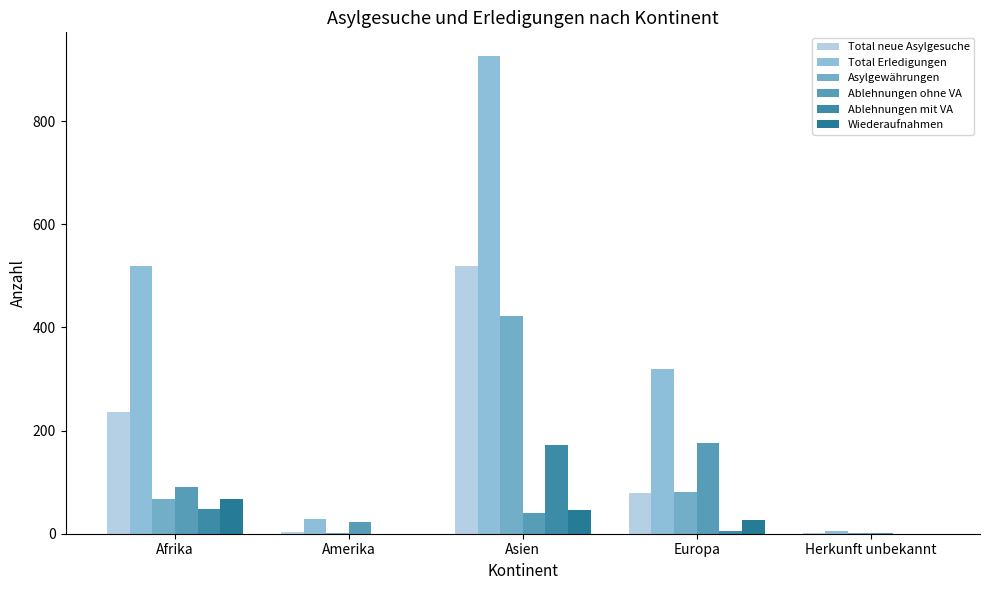

Count the Wiederaufnahmen values in the range 0 to 46.

4